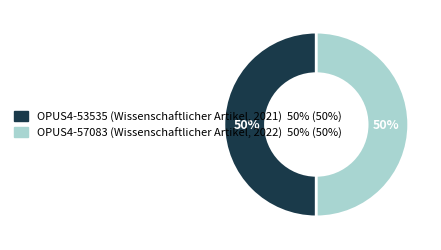

To the nearest percent, what is the average slice percentage?

50%